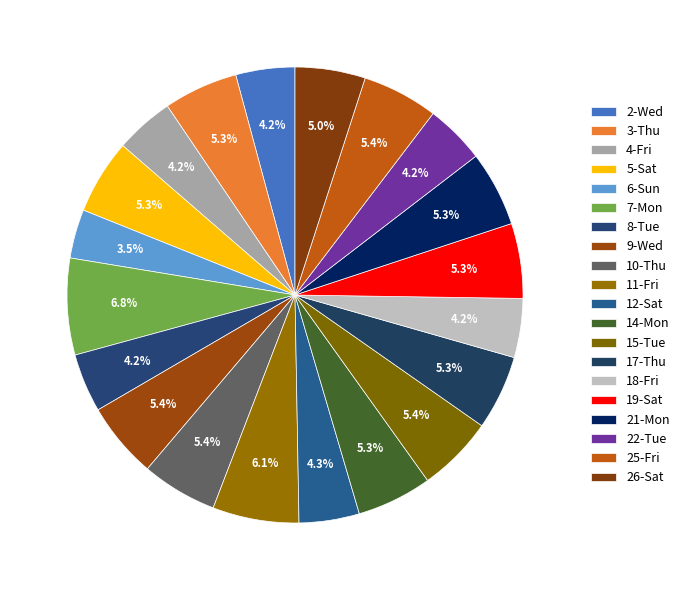

Does 25-Fri represent more than half of the total?

No